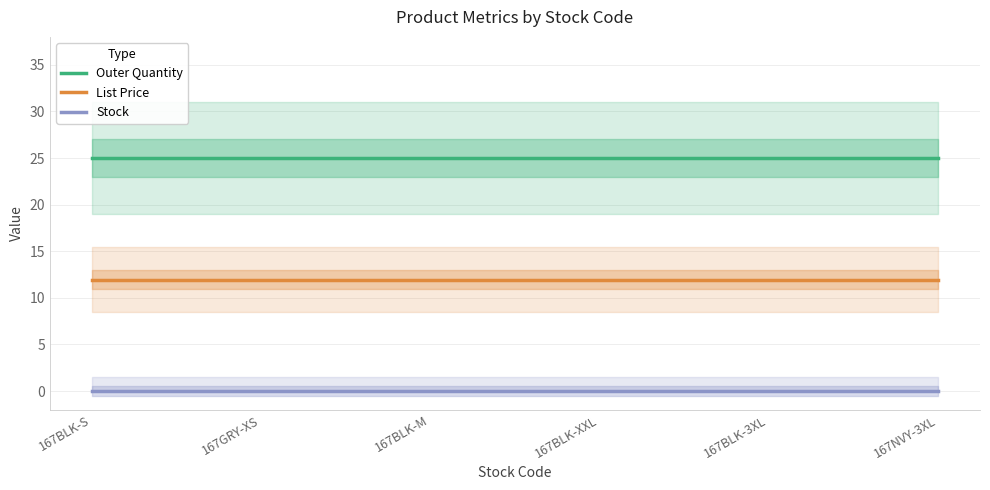

What is the value of the Outer Quantity point at the 5th from the left?

25.0